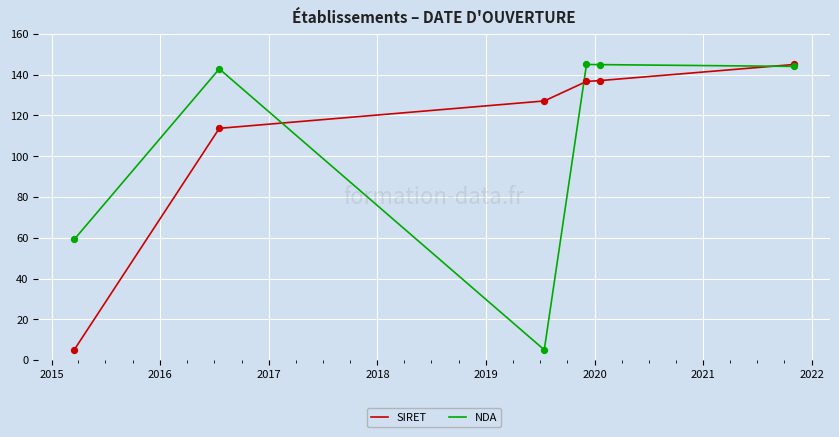

What is the maximum value shown in the chart?

145.0